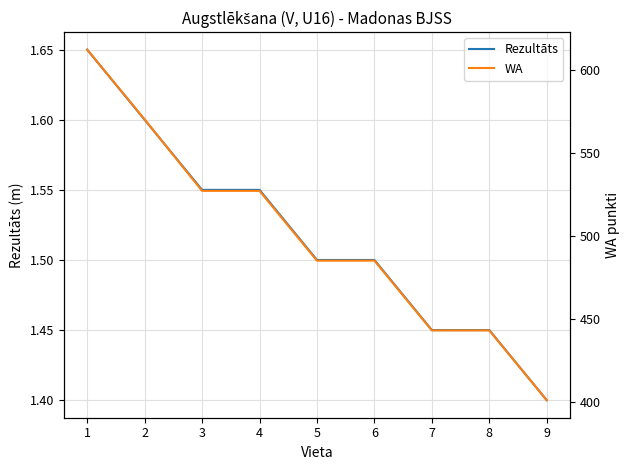

Between 2 and 9, which series saw the biggest shift?

WA